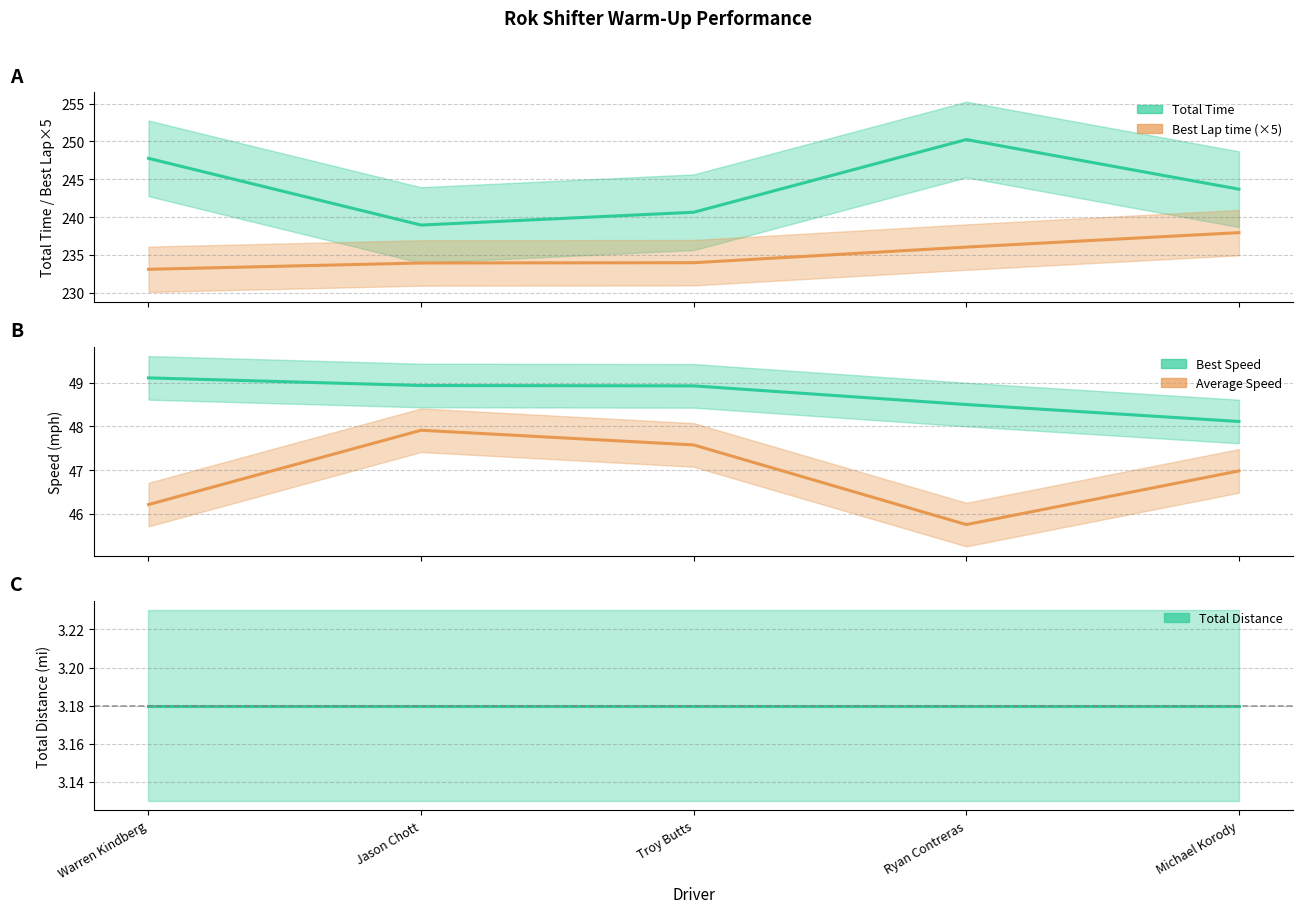

What is the difference between the maximum and minimum values in the Total Time series?

11.3